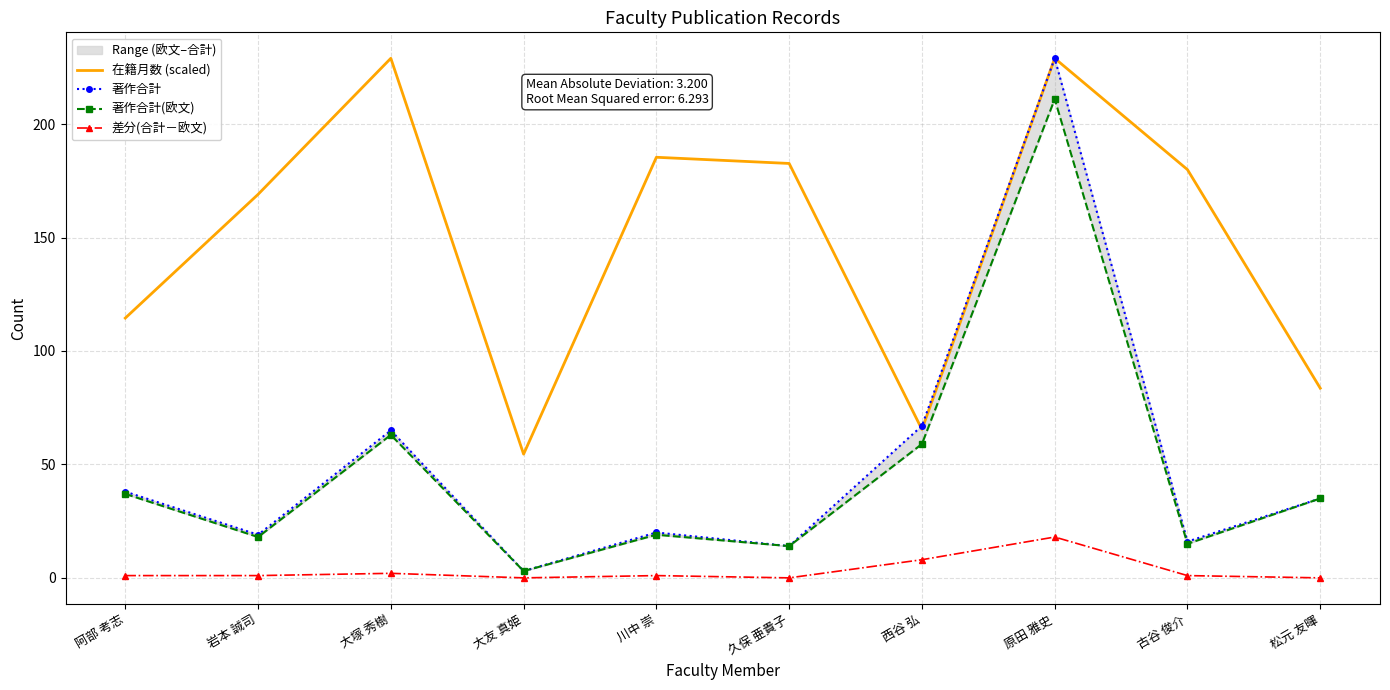

At which label is 著作合計(欧文) closest to 107?

大塚 秀樹